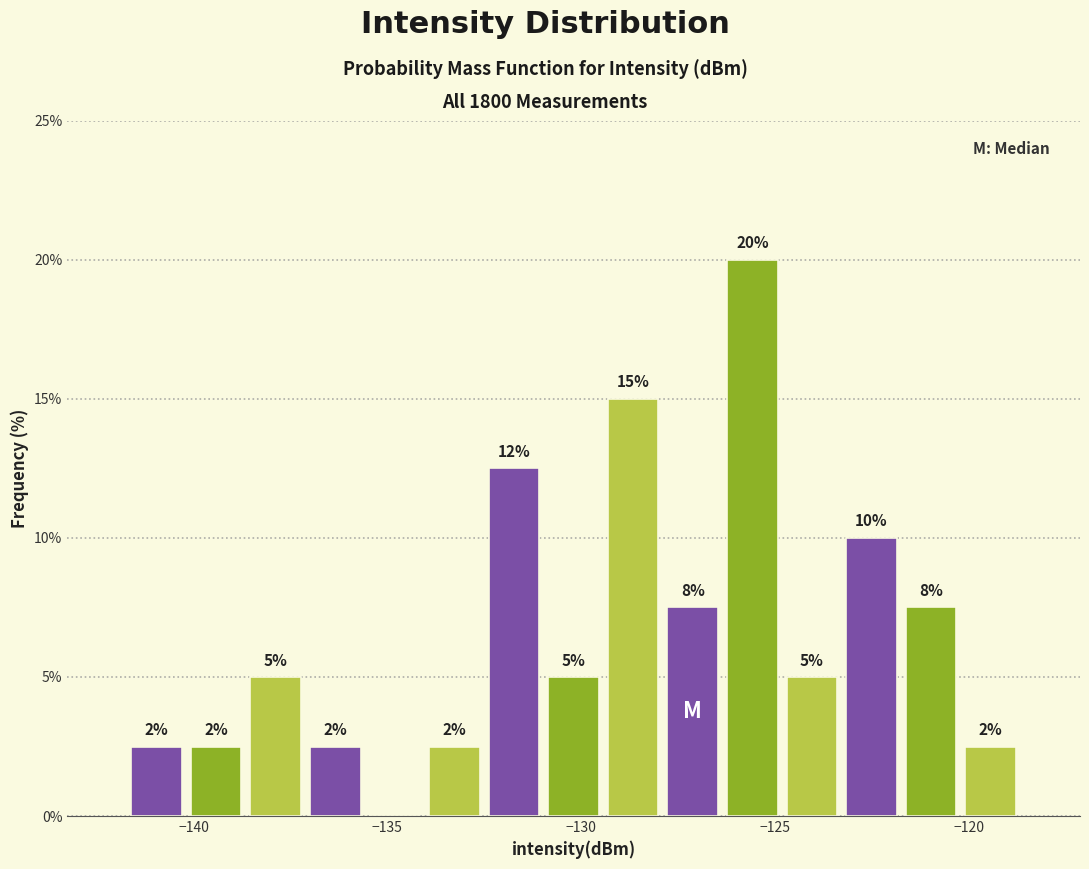

Around what value on the x-axis is the tallest bar? Give the approximate position of its centre, as read against the axis.

-125.5